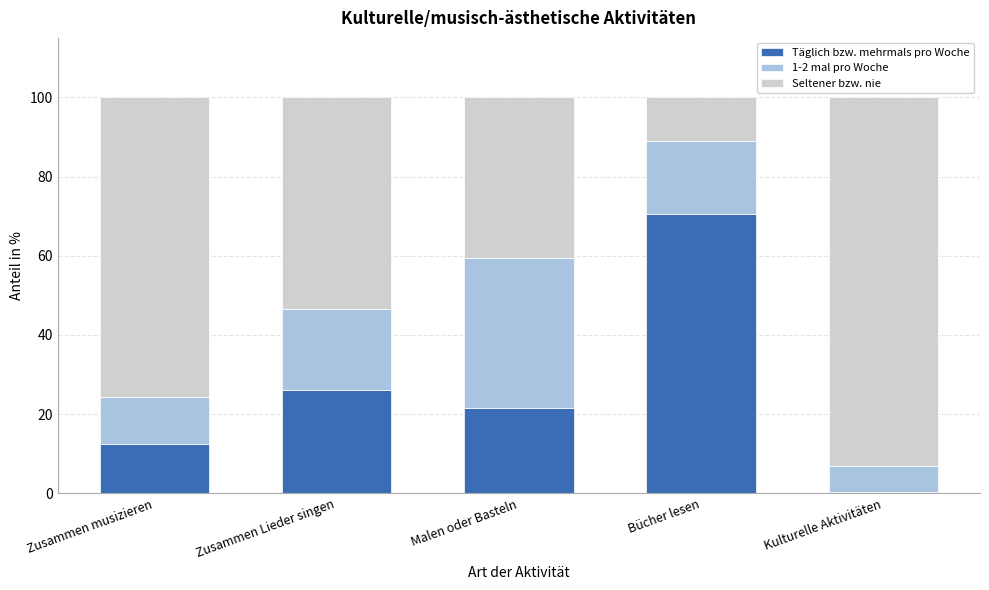

Reading left to right, transcribe the values for Täglich bzw. mehrmals pro Woche.

Zusammen musizieren=12.4	Zusammen Lieder singen=26.1	Malen oder Basteln=21.7	Bücher lesen=70.4	Kulturelle Aktivitäten=0.3